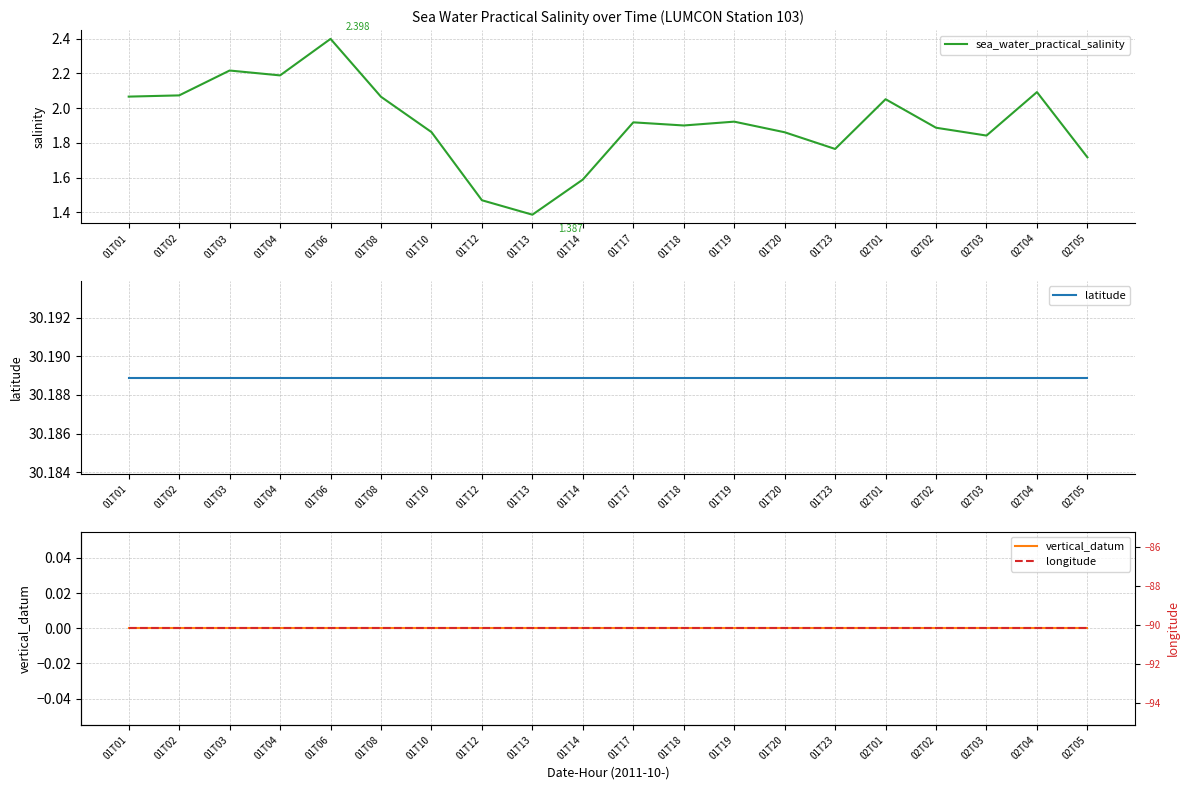

Which has a higher value, 01T19 or 02T05?

01T19